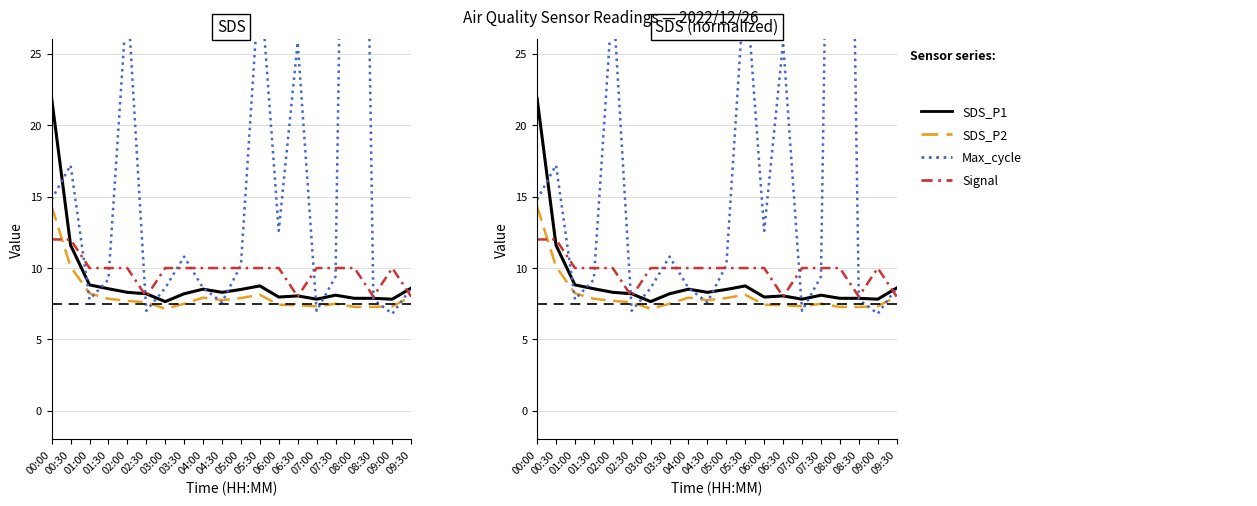

What is the sum of all Signal values?

196.0